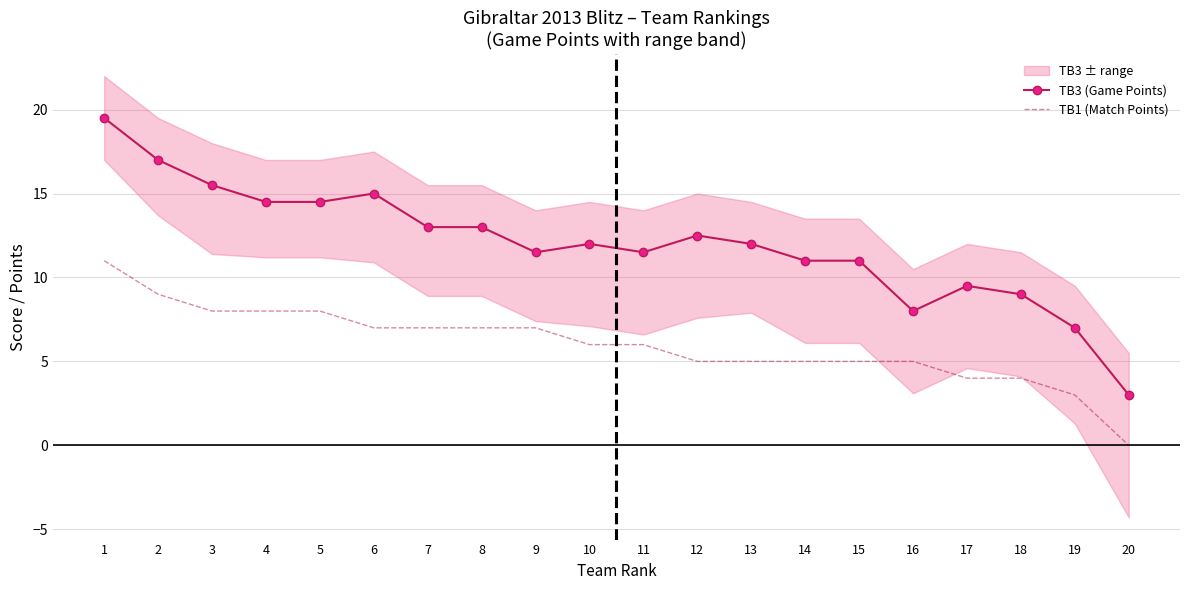

How many lines are shown in the chart?

2